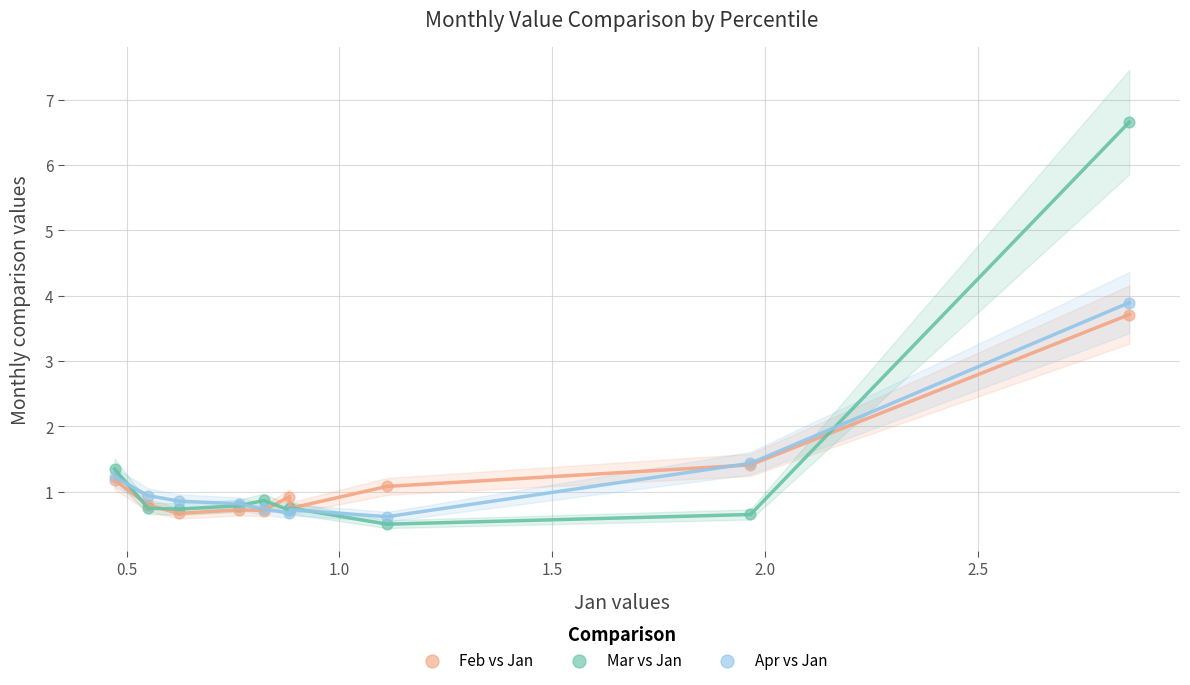

Which series reaches the maximum Y coordinate?

Mar vs Jan